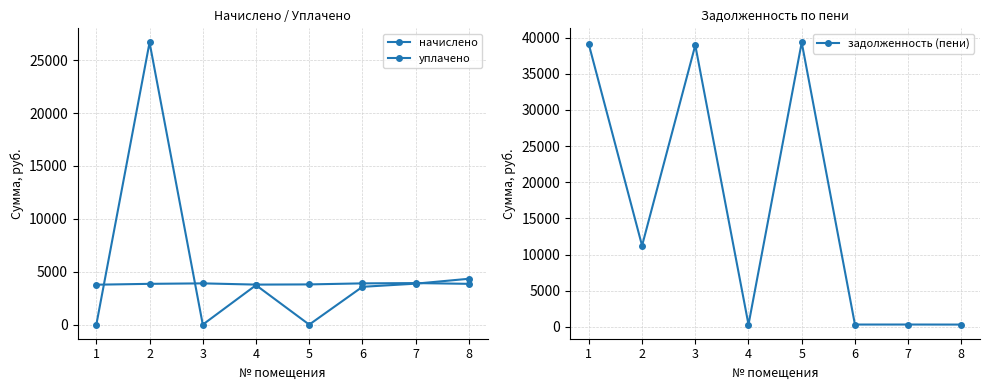

Which has a higher value, 7 or 3?

7